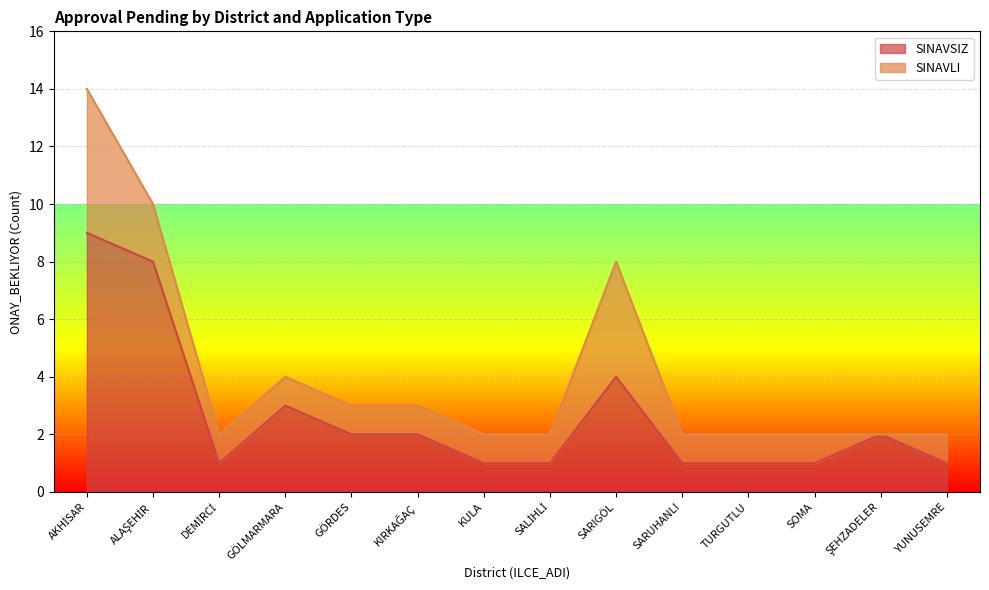

Is it true that the value at GÖRDES is 2?

True